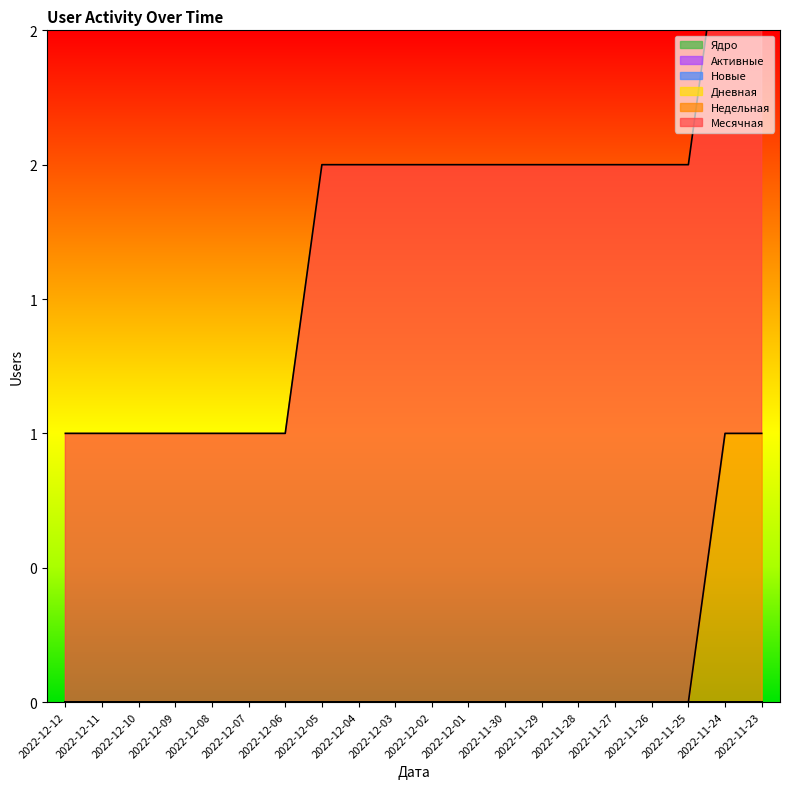

The Ядро series shows 0 at 2022-11-25. True or false?

True